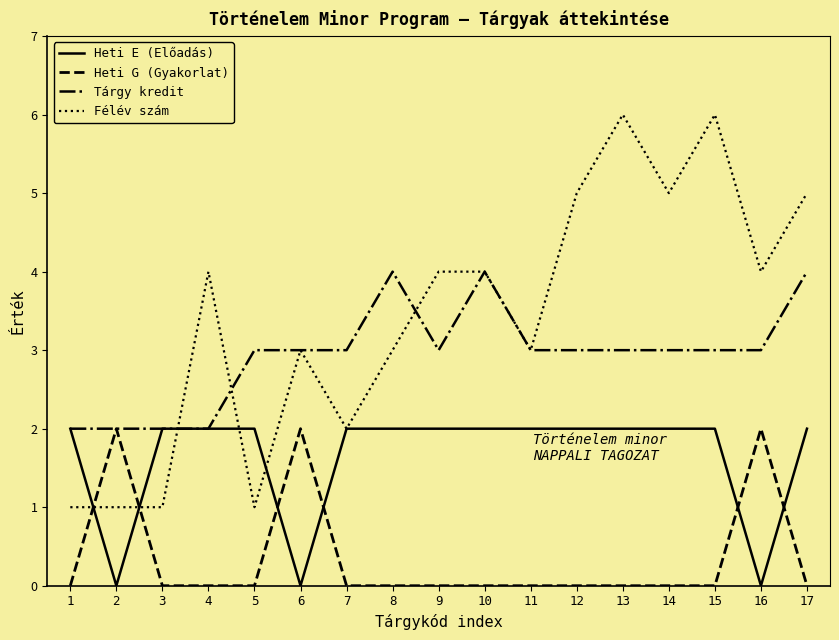

What is the total value across all series at 15?

11